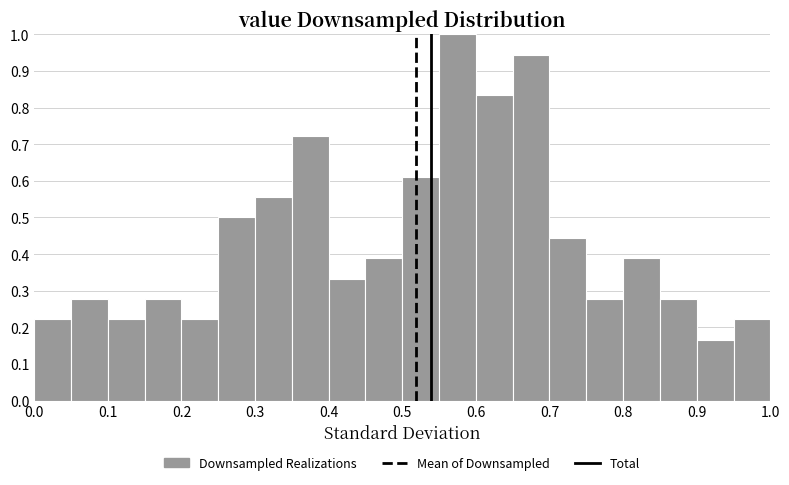

How tall is the bar that spans 0.55 to 0.60 on the x-axis? The values are not printed on the chart, so give them approximately, as read against the axis.

1.00